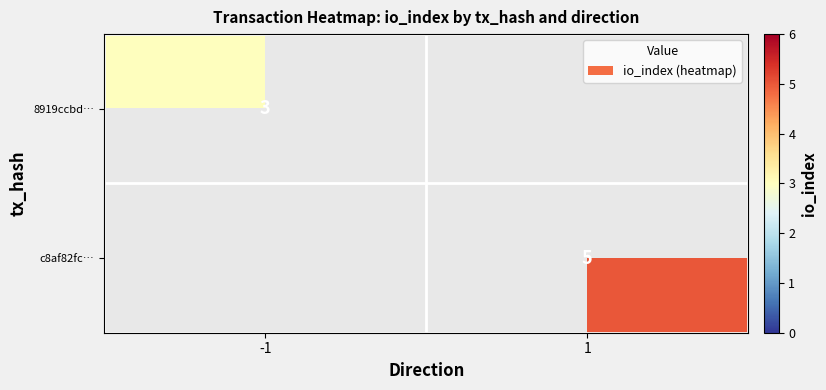

What is the maximum value shown in the chart?

5.0